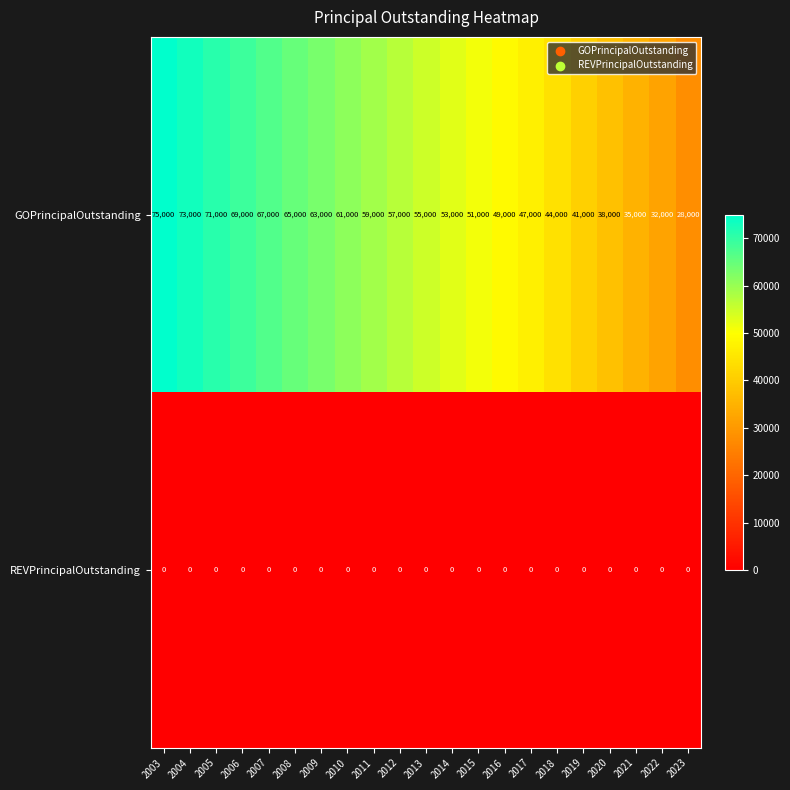

What is the sum of all GOPrincipalOutstanding values?

1133000